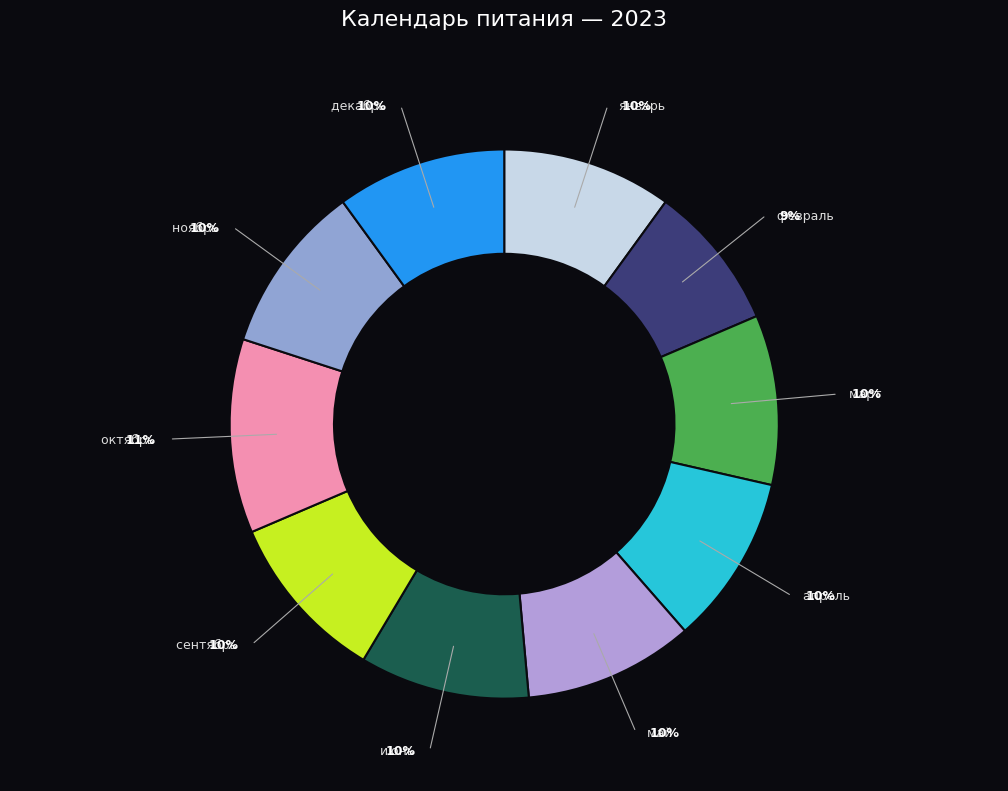

How many slices are in this pie chart?

10